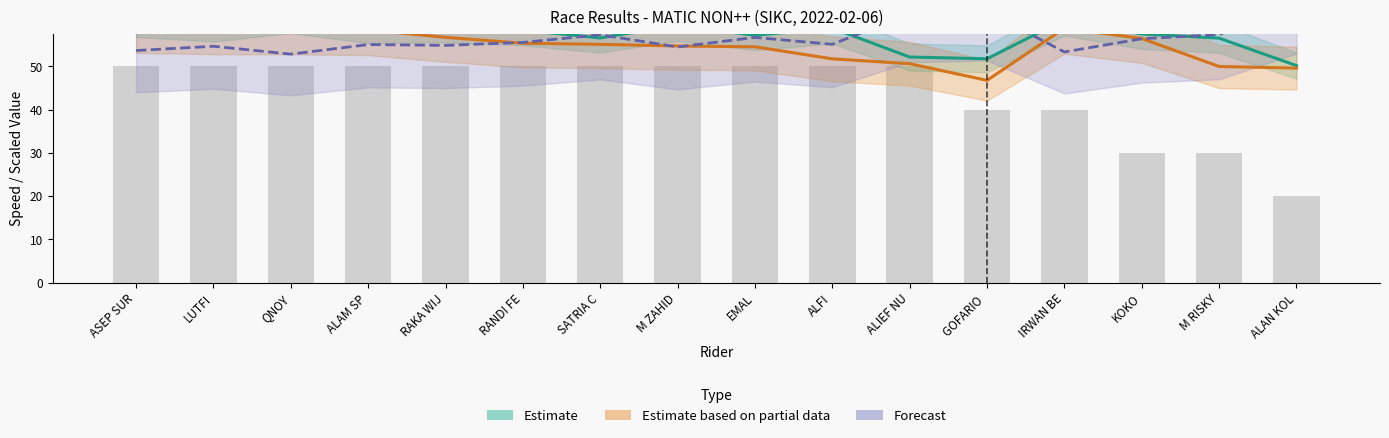

What are all the series names shown in the legend?

Estimate, Estimate based on partial data, Forecast